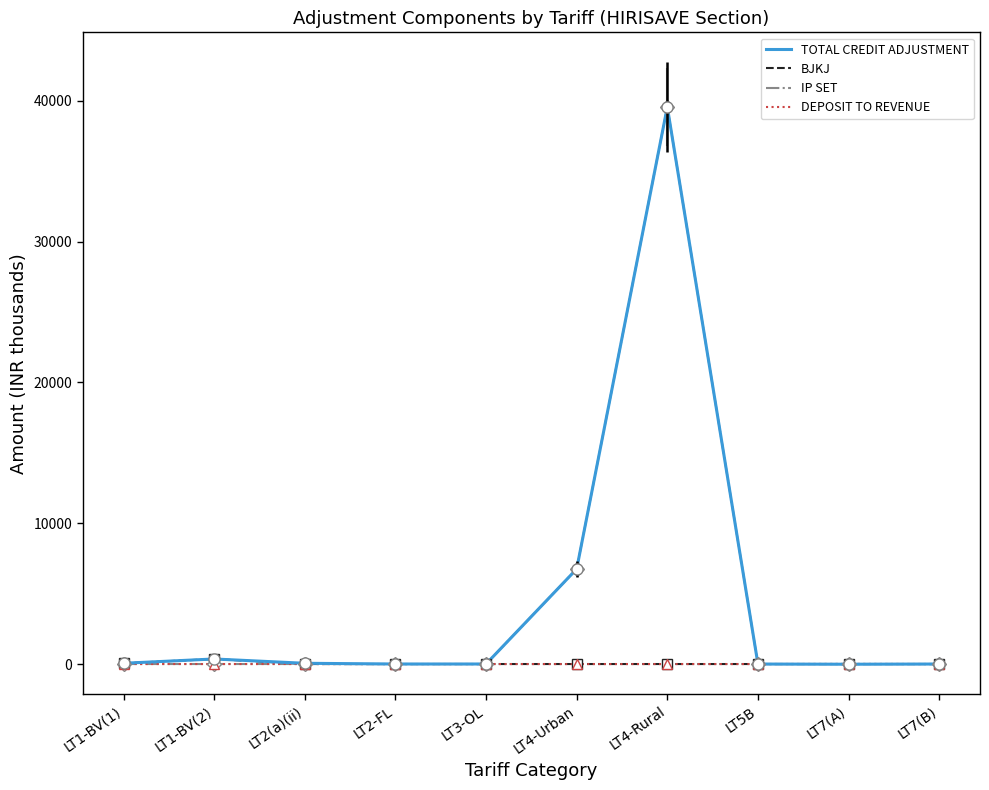

Is this an area chart (filled region under the line)?

No